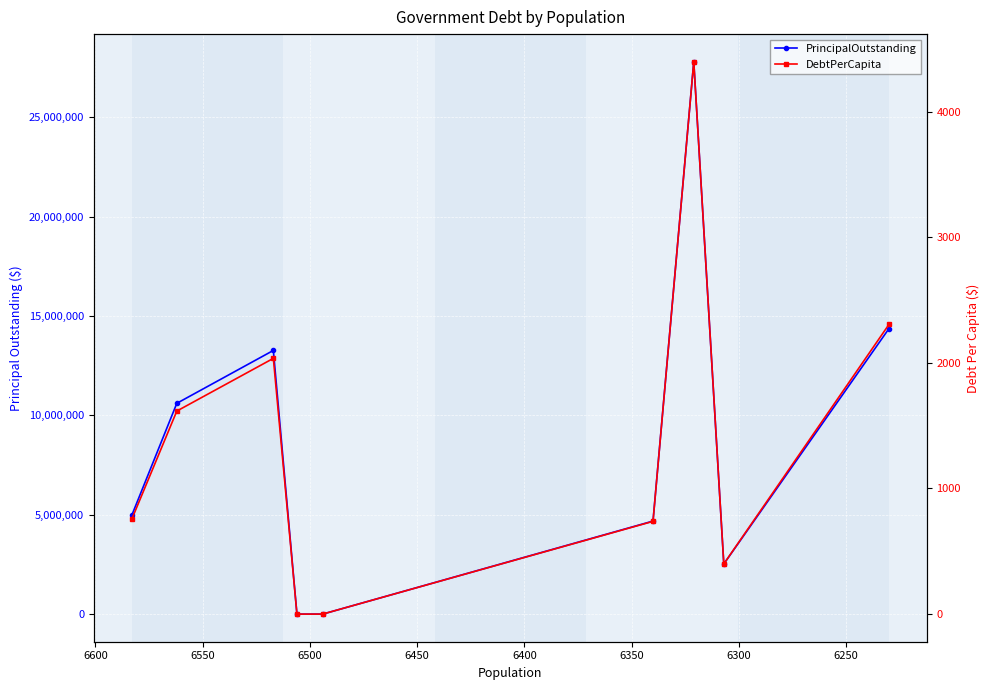

Reading right to left, what are all the values shown in this chart?

PrincipalOutstanding: 14364000.0	2520000.0	27790000.0	4680000.0	0.0	0.0	13265000.0	10605000.0	4970000.0
DebtPerCapita: 2305.6	399.6	4396.5	738.2	0.0	0.0	2035.4	1616.1	755.0